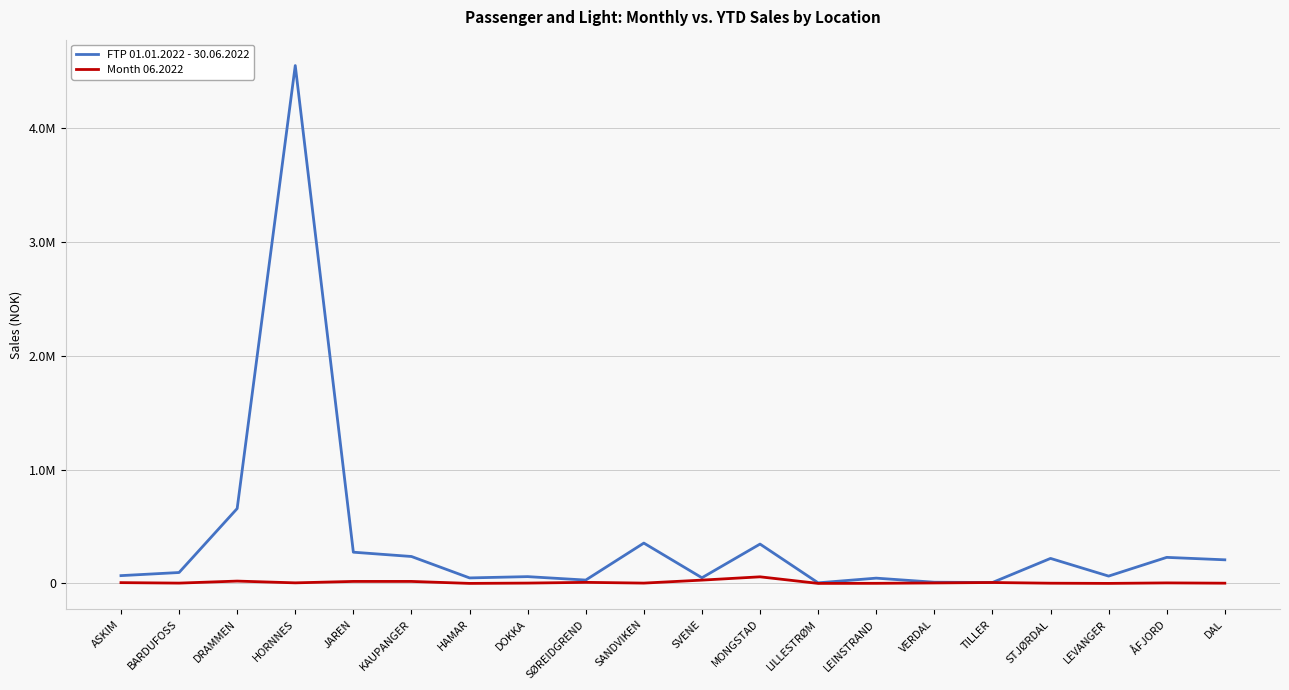

What is the total value across all series at JAREN?

291390.0